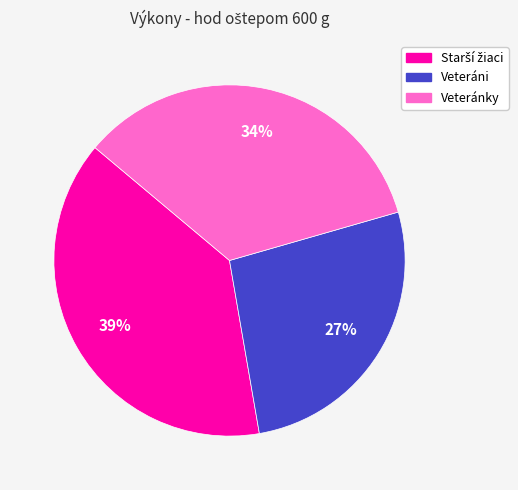

To the nearest percent, what is the difference between the largest and smallest slice percentages?

12%